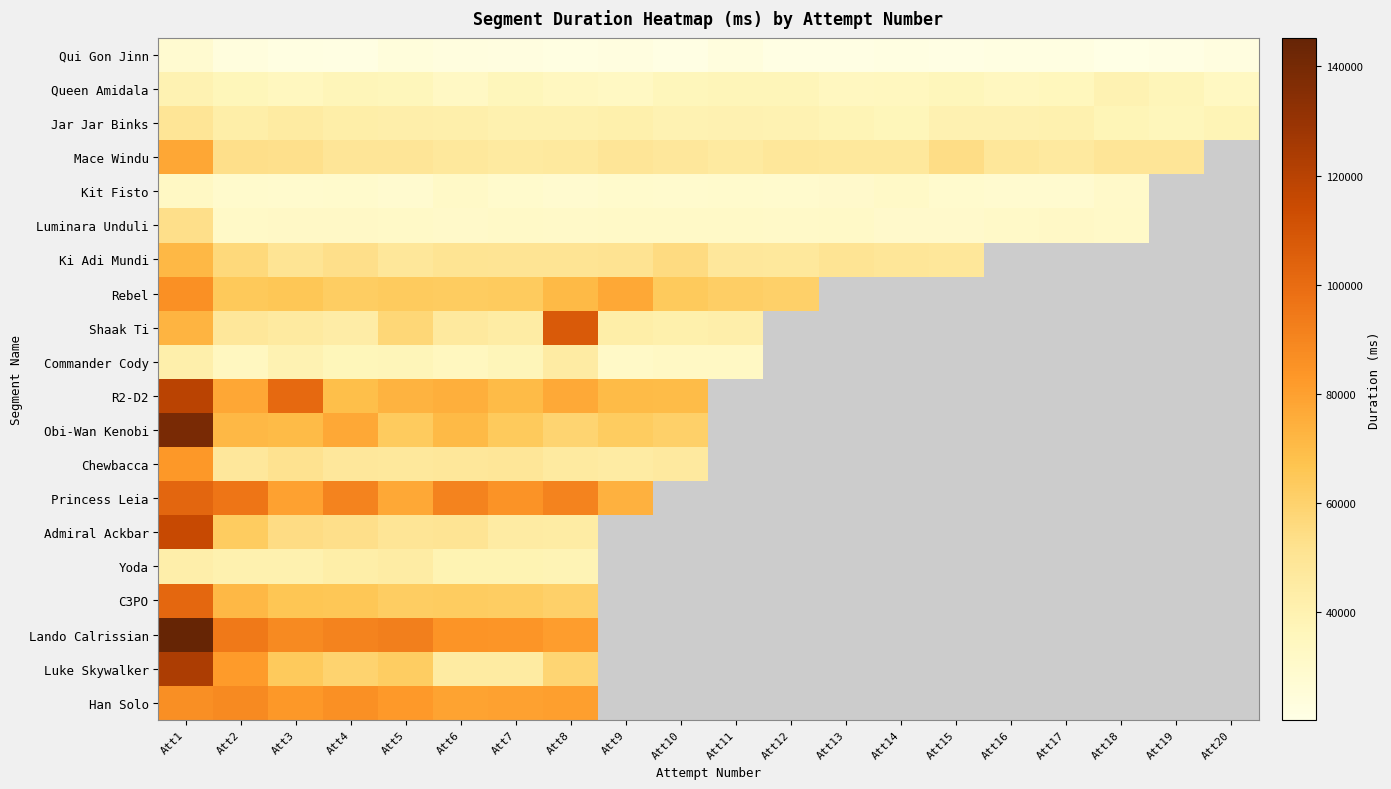

Reading left to right, what are all the values shown in this chart?

Qui Gon Jinn: Att1=28571	Att2=23648	Att3=22191	Att4=21616	Att5=24191	Att6=22897	Att7=22256	Att8=22208	Att9=22511	Att10=21072	Att11=23344	Att12=21265	Att13=21024	Att14=22159	Att15=21066	Att16=22033	Att17=21841	Att18=20304	Att19=20819	Att20=22506
Queen Amidala: Att1=39615	Att2=36832	Att3=34720	Att4=37296	Att5=36349	Att6=32768	Att7=36303	Att8=34223	Att9=33296	Att10=36272	Att11=36950	Att12=37152	Att13=34119	Att14=34507	Att15=36237	Att16=34224	Att17=35663	Att18=39743	Att19=37088	Att20=33567
Jar Jar Binks: Att1=49632	Att2=42927	Att3=45472	Att4=43203	Att5=42384	Att6=42224	Att7=40608	Att8=40624	Att9=41433	Att10=39770	Att11=40048	Att12=39818	Att13=37967	Att14=36768	Att15=40167	Att16=40047	Att17=40593	Att18=37433	Att19=36288	Att20=38079
Mace Windu: Att1=77472	Att2=53473	Att3=52901	Att4=49277	Att5=49568	Att6=47376	Att7=45984	Att8=46864	Att9=49159	Att10=47803	Att11=45937	Att12=48496	Att13=47456	Att14=47183	Att15=54387	Att16=48175	Att17=46351	Att18=49247	Att19=49455	Att20=0
Kit Fisto: Att1=32671	Att2=29856	Att3=29565	Att4=29760	Att5=28640	Att6=31863	Att7=29600	Att8=28976	Att9=29727	Att10=29391	Att11=30016	Att12=29462	Att13=30480	Att14=31791	Att15=29410	Att16=28799	Att17=28655	Att18=30736	Att19=0	Att20=0
Luminara Unduli: Att1=53200	Att2=31744	Att3=32174	Att4=32112	Att5=31824	Att6=30569	Att7=31685	Att8=31508	Att9=31652	Att10=31894	Att11=31983	Att12=31421	Att13=31839	Att14=30144	Att15=30317	Att16=31064	Att17=32406	Att18=31140	Att19=0	Att20=0
Ki Adi Mundi: Att1=71056	Att2=56864	Att3=50288	Att4=53163	Att5=48399	Att6=50800	Att7=50317	Att8=50169	Att9=51137	Att10=55185	Att11=48000	Att12=47471	Att13=50410	Att14=48680	Att15=48210	Att16=0	Att17=0	Att18=0	Att19=0	Att20=0
Rebel: Att1=86064	Att2=64592	Att3=65632	Att4=62417	Att5=63291	Att6=63012	Att7=63615	Att8=70670	Att9=76991	Att10=63970	Att11=62223	Att12=61256	Att13=0	Att14=0	Att15=0	Att16=0	Att17=0	Att18=0	Att19=0	Att20=0
Shaak Ti: Att1=72832	Att2=48335	Att3=45967	Att4=43775	Att5=57792	Att6=47088	Att7=44499	Att8=107311	Att9=42858	Att10=41759	Att11=42510	Att12=0	Att13=0	Att14=0	Att15=0	Att16=0	Att17=0	Att18=0	Att19=0	Att20=0
Commander Cody: Att1=41776	Att2=34016	Att3=39425	Att4=36515	Att5=37248	Att6=34514	Att7=37007	Att8=45038	Att9=31730	Att10=32991	Att11=32704	Att12=0	Att13=0	Att14=0	Att15=0	Att16=0	Att17=0	Att18=0	Att19=0	Att20=0
R2-D2: Att1=119360	Att2=77408	Att3=100830	Att4=69024	Att5=73374	Att6=74510	Att7=70255	Att8=76539	Att9=70285	Att10=69919	Att11=0	Att12=0	Att13=0	Att14=0	Att15=0	Att16=0	Att17=0	Att18=0	Att19=0	Att20=0
Obi-Wan Kenobi: Att1=139039	Att2=71232	Att3=70111	Att4=77203	Att5=63698	Att6=70768	Att7=64080	Att8=59263	Att9=63041	Att10=60911	Att11=0	Att12=0	Att13=0	Att14=0	Att15=0	Att16=0	Att17=0	Att18=0	Att19=0	Att20=0
Chewbacca: Att1=83233	Att2=47731	Att3=51936	Att4=48001	Att5=47598	Att6=48257	Att7=48623	Att8=45823	Att9=44927	Att10=46207	Att11=0	Att12=0	Att13=0	Att14=0	Att15=0	Att16=0	Att17=0	Att18=0	Att19=0	Att20=0
Princess Leia: Att1=102703	Att2=95965	Att3=79440	Att4=90988	Att5=77327	Att6=90638	Att7=84750	Att8=90830	Att9=73919	Att10=0	Att11=0	Att12=0	Att13=0	Att14=0	Att15=0	Att16=0	Att17=0	Att18=0	Att19=0	Att20=0
Admiral Ackbar: Att1=115090	Att2=62848	Att3=54913	Att4=53423	Att5=49921	Att6=50271	Att7=45184	Att8=44303	Att9=0	Att10=0	Att11=0	Att12=0	Att13=0	Att14=0	Att15=0	Att16=0	Att17=0	Att18=0	Att19=0	Att20=0
Yoda: Att1=42670	Att2=40608	Att3=40783	Att4=43031	Att5=44244	Att6=38959	Att7=39039	Att8=38496	Att9=0	Att10=0	Att11=0	Att12=0	Att13=0	Att14=0	Att15=0	Att16=0	Att17=0	Att18=0	Att19=0	Att20=0
C3PO: Att1=101920	Att2=71312	Att3=66016	Att4=65305	Att5=62635	Att6=63154	Att7=62470	Att8=60879	Att9=0	Att10=0	Att11=0	Att12=0	Att13=0	Att14=0	Att15=0	Att16=0	Att17=0	Att18=0	Att19=0	Att20=0
Lando Calrissian: Att1=145232	Att2=94913	Att3=88511	Att4=90816	Att5=92249	Att6=84652	Att7=83993	Att8=81215	Att9=0	Att10=0	Att11=0	Att12=0	Att13=0	Att14=0	Att15=0	Att16=0	Att17=0	Att18=0	Att19=0	Att20=0
Luke Skywalker: Att1=123552	Att2=82257	Att3=63808	Att4=59537	Att5=62281	Att6=45423	Att7=45438	Att8=58703	Att9=0	Att10=0	Att11=0	Att12=0	Att13=0	Att14=0	Att15=0	Att16=0	Att17=0	Att18=0	Att19=0	Att20=0
Han Solo: Att1=86192	Att2=88606	Att3=82783	Att4=85887	Att5=82765	Att6=79134	Att7=79425	Att8=80702	Att9=0	Att10=0	Att11=0	Att12=0	Att13=0	Att14=0	Att15=0	Att16=0	Att17=0	Att18=0	Att19=0	Att20=0